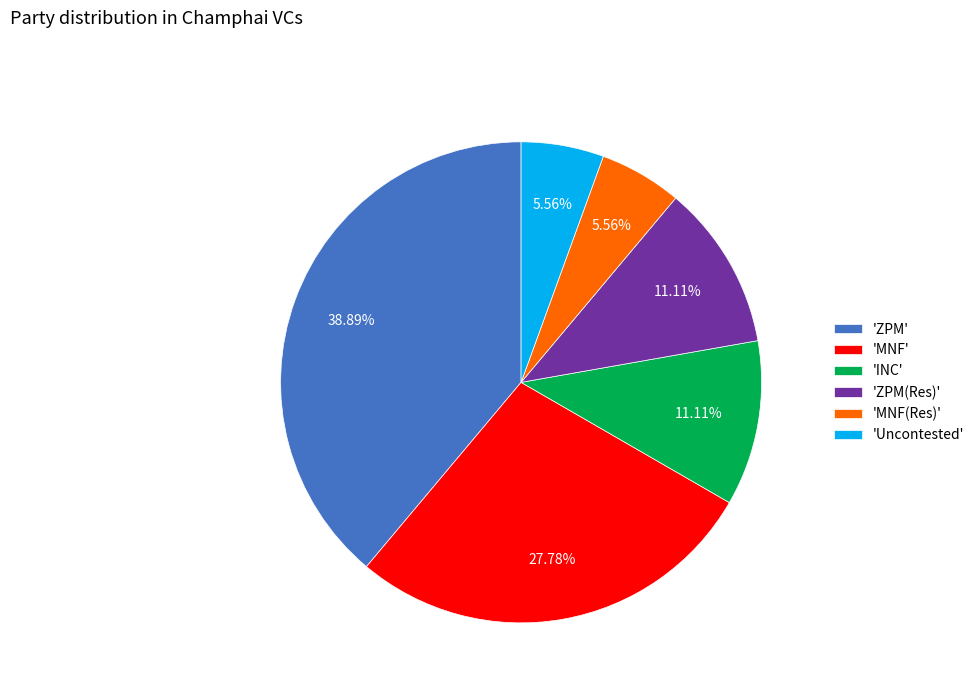

What is the largest slice in the pie chart?

'ZPM'